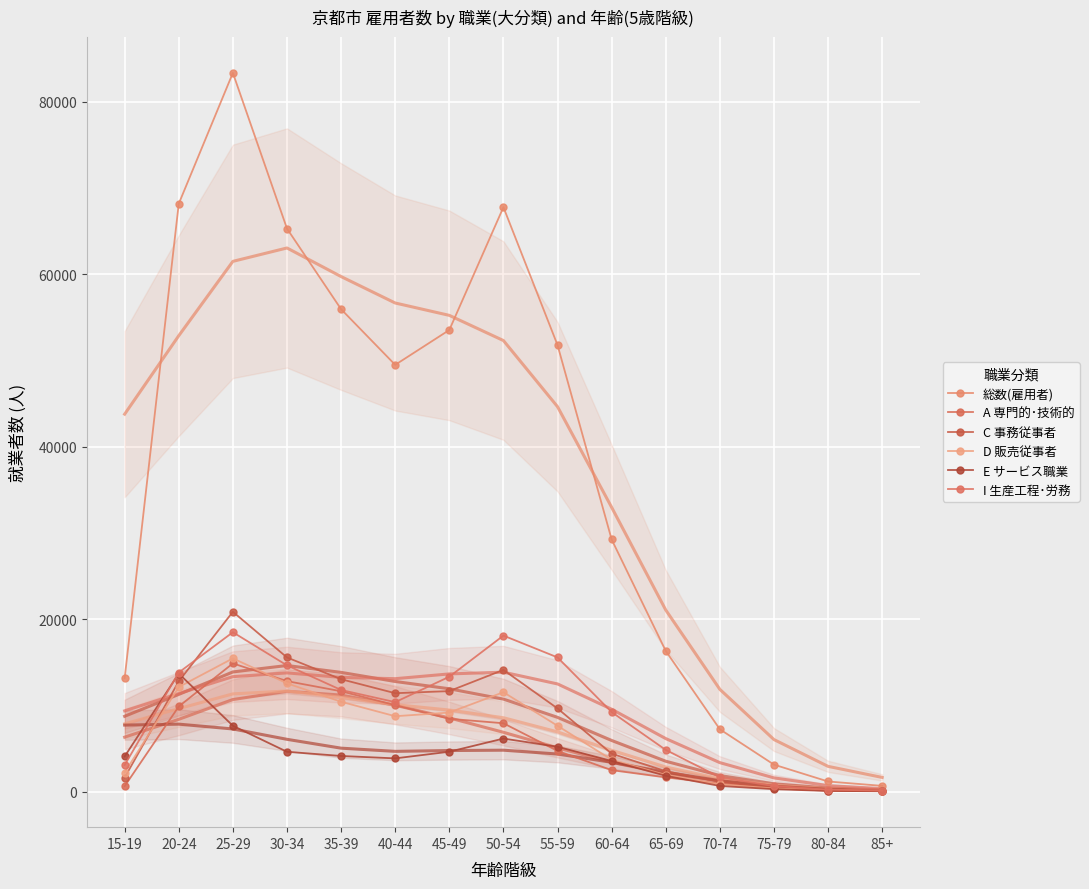

How many values in the E サービス職業 series are below 4092?

7